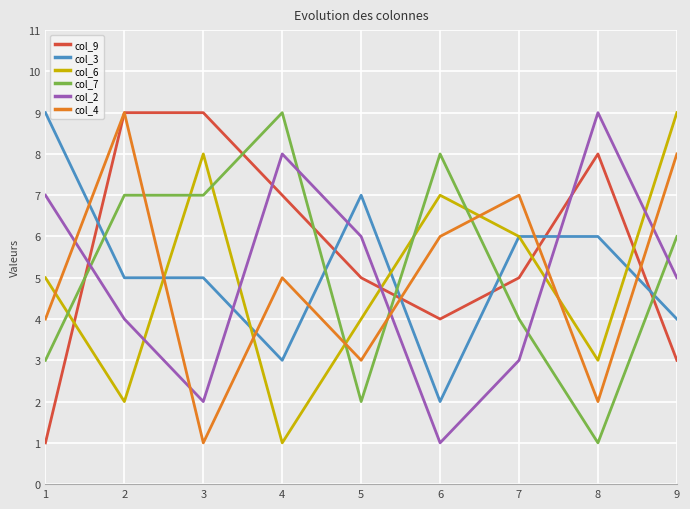

True or false: col_2 has more than 1 points higher than both neighbors.

True